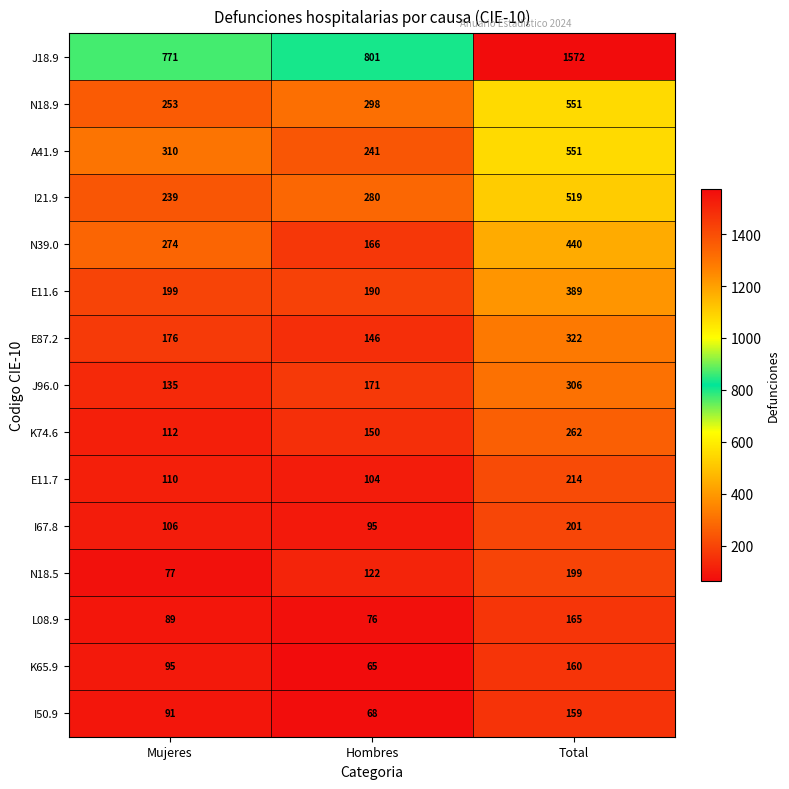

What is the sum of all A41.9 values?

1102